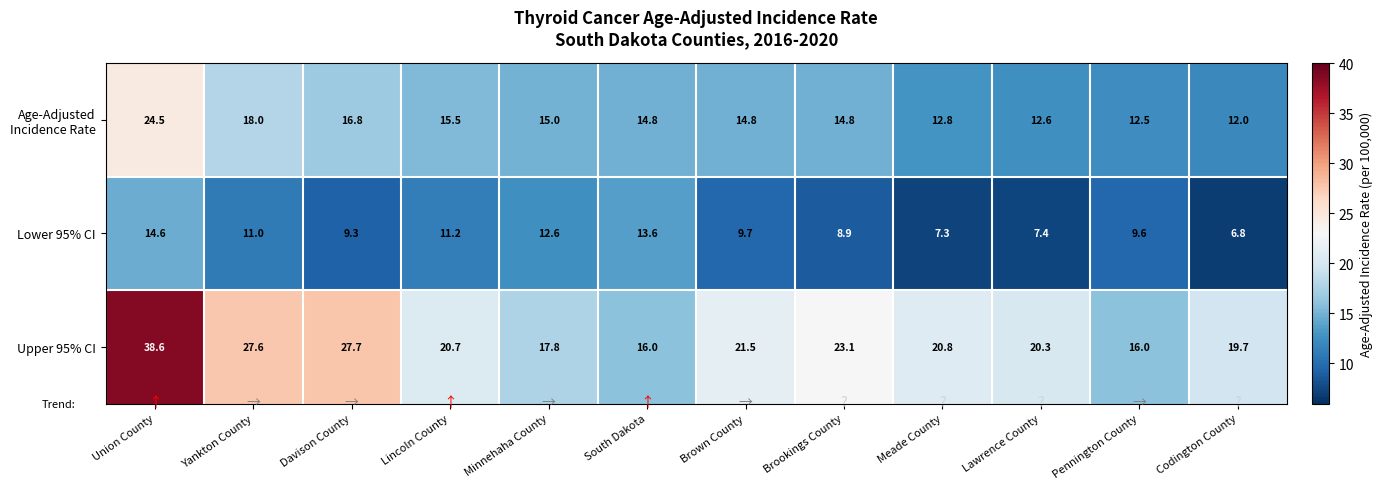

At which category does the chart reach its minimum across all series?

Codington County